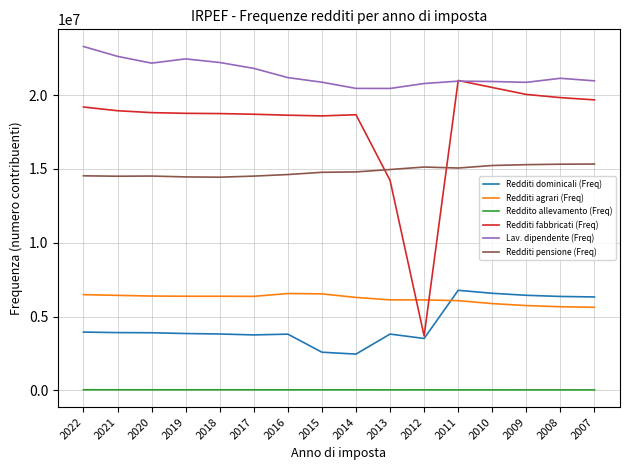

Rank the series at 2017 from lowest to highest value.

Reddito allevamento (Freq), Redditi dominicali (Freq), Redditi agrari (Freq), Redditi pensione (Freq), Redditi fabbricati (Freq), Lav. dipendente (Freq)